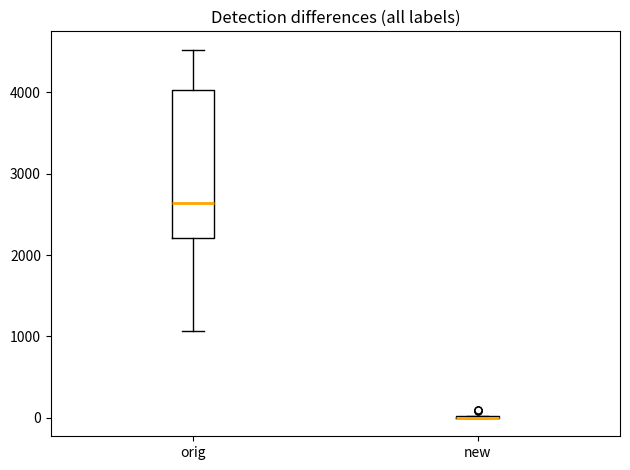

Reading left to right, transcribe this box plot: for each box, give where its median line is, the range the box spans, and where its two whiskers end, as read against the y-axis. The values are not printed on the chart, so give them approximately, as read against the axis.

orig: median 2600, box 2200 to 4000, whiskers 1100 to 4500
new: box collapsed to a line at 0, whiskers 0 to 0